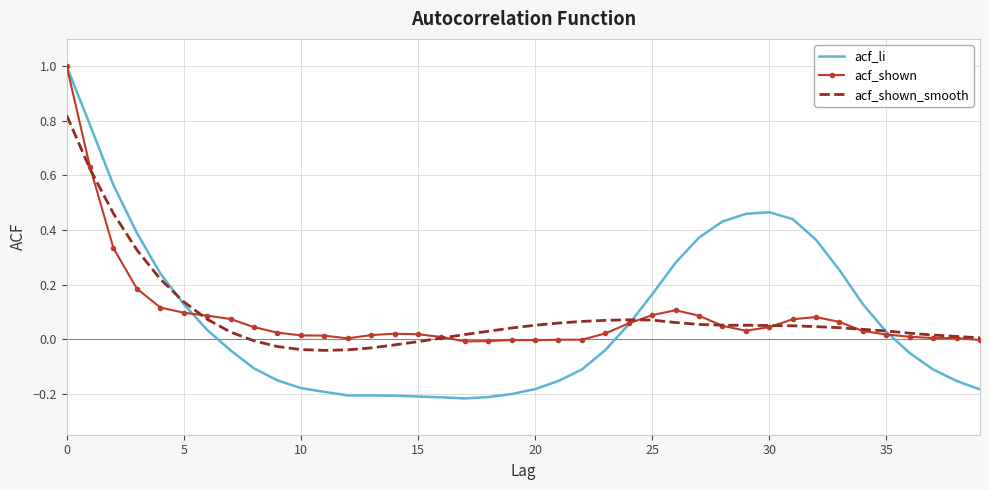

What is the greatest value displayed?

1.0